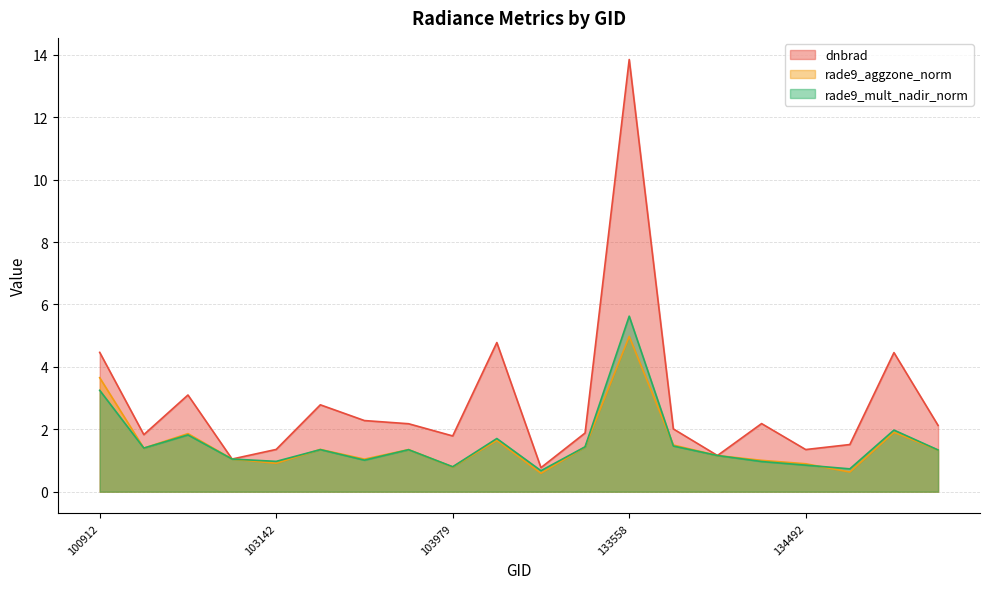

How many intersections are there between rade9_aggzone_norm and dnbrad?

2